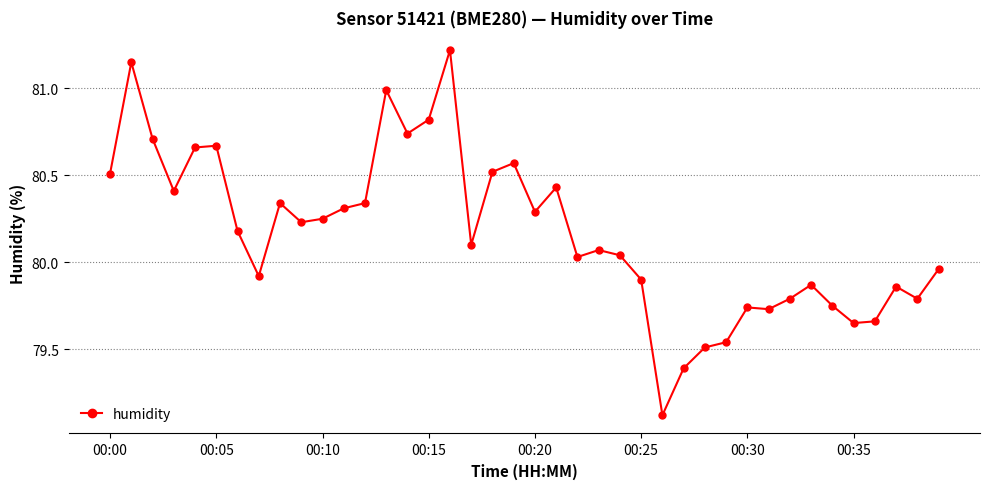

How many values are below 80?

16